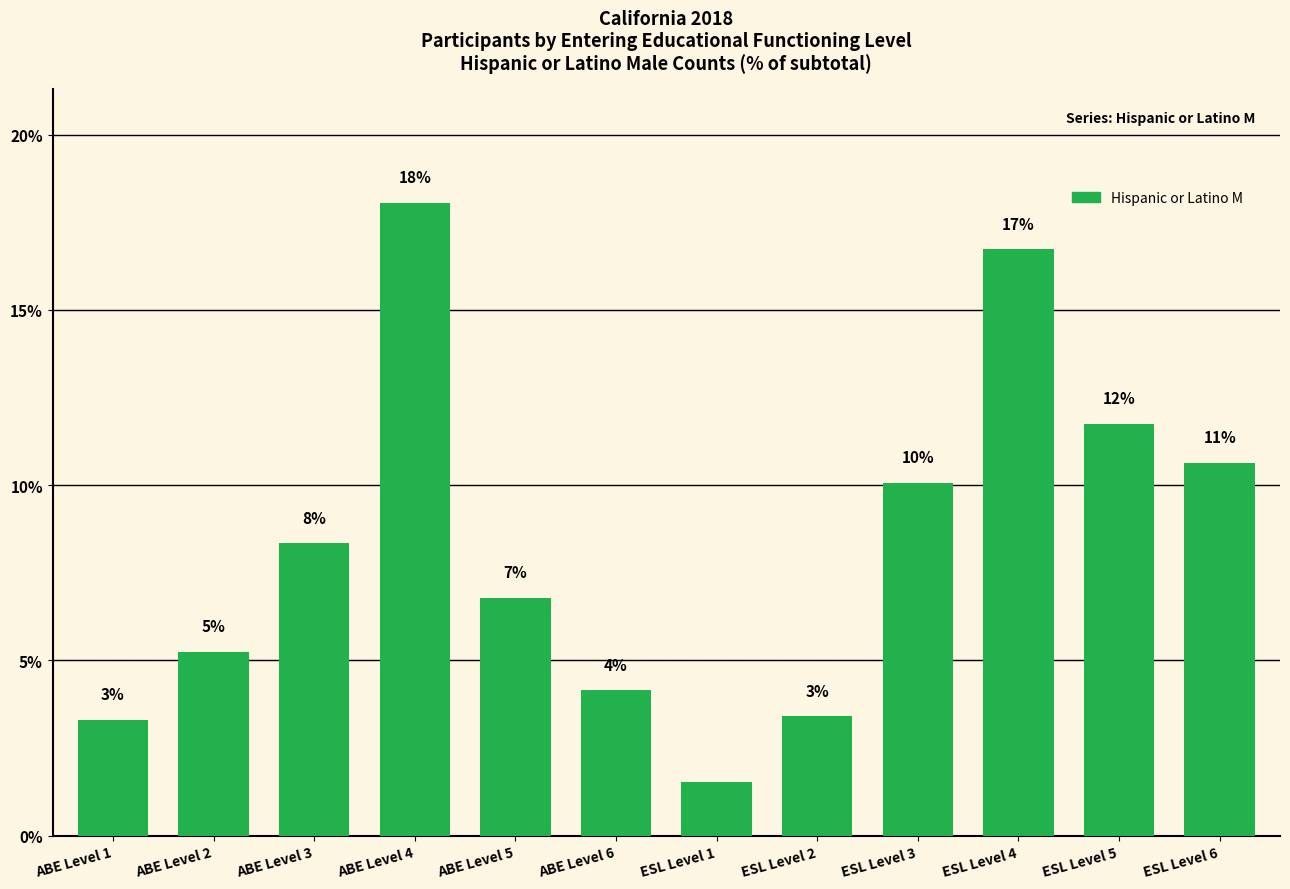

How many bars are there in total?

12